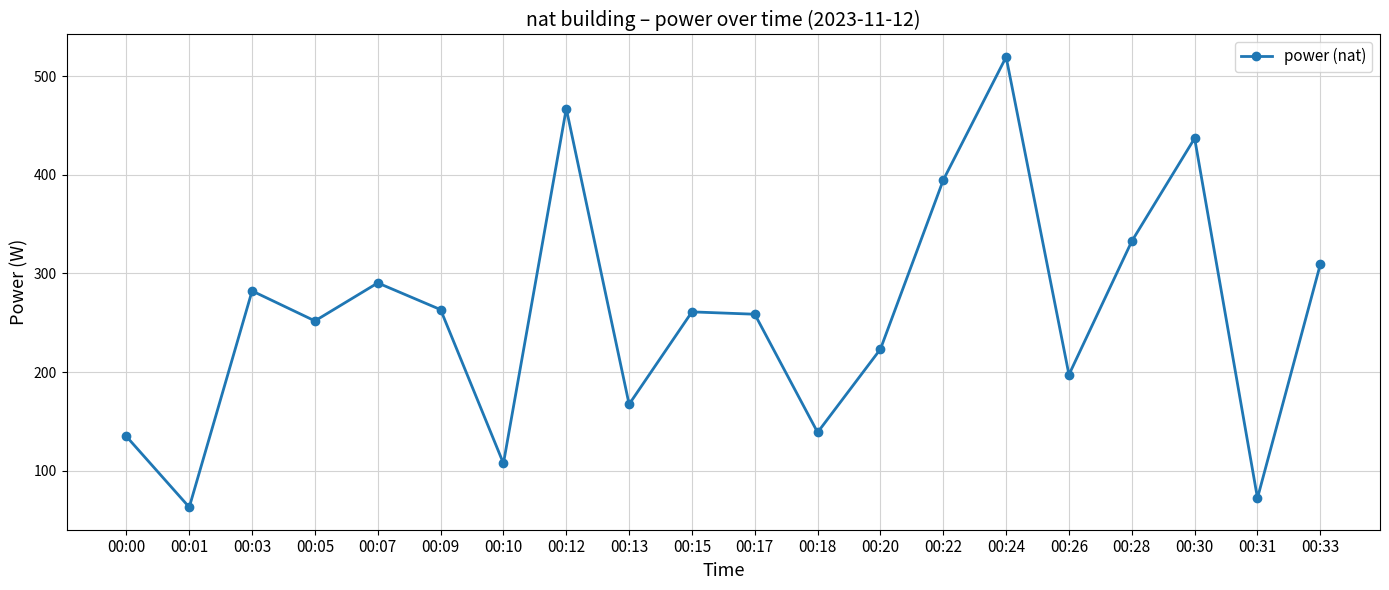

True or false: there are more than 0 points higher than both neighbors.

True